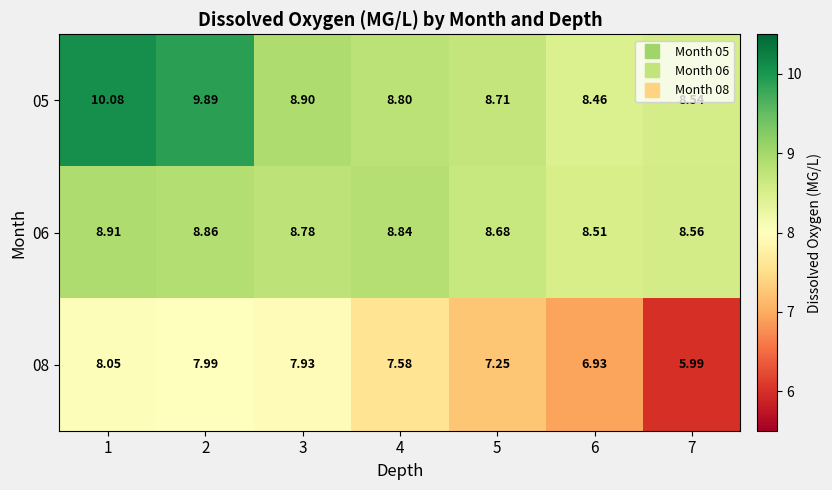

List the series in order of their overall mean, highest first.

05, 06, 08